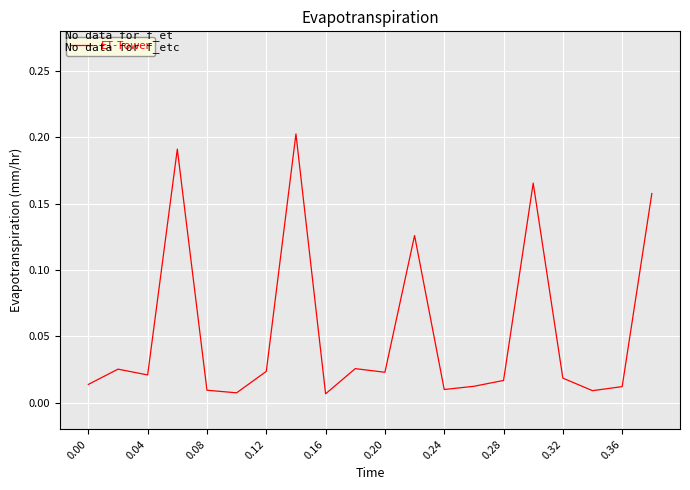

How many points are lower than both their immediate neighbors (excluding endpoints)?

6